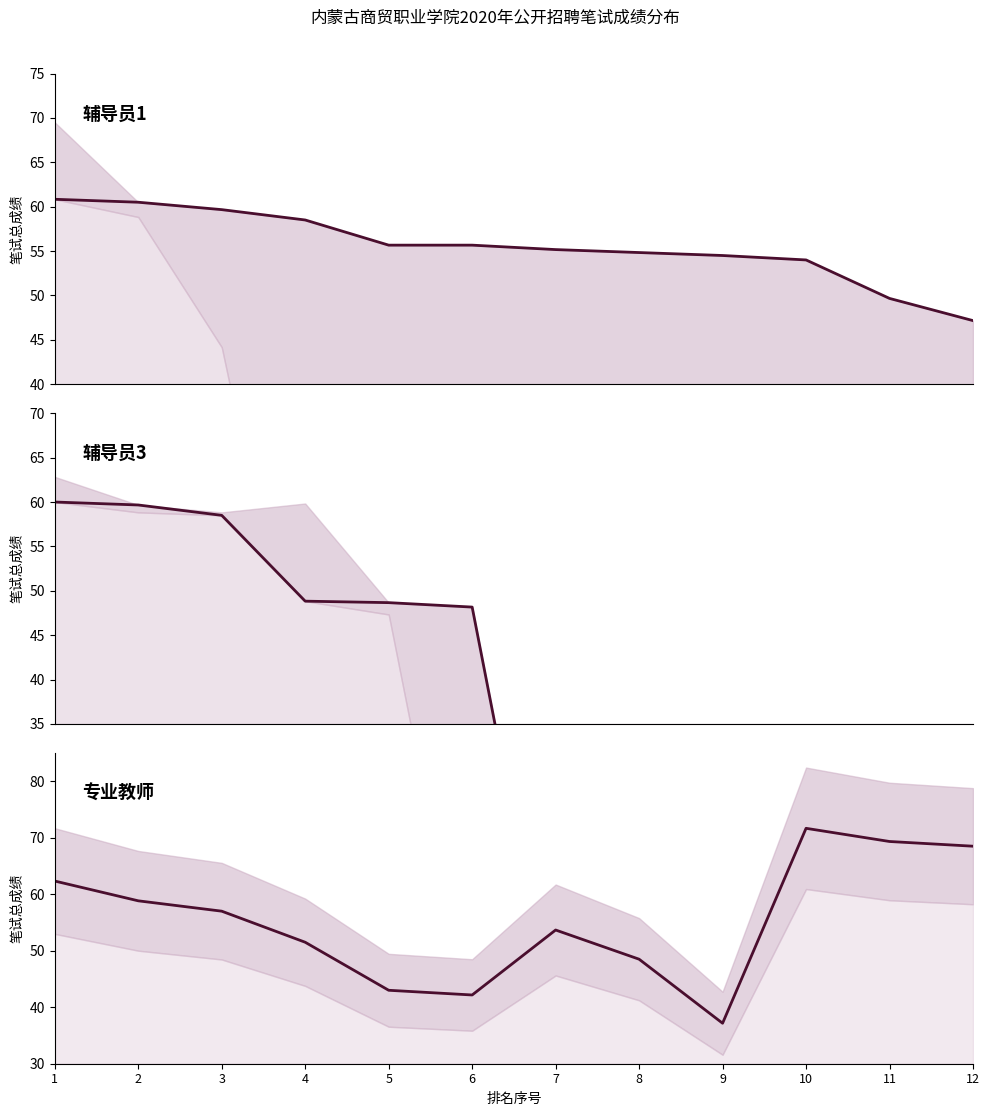

Rank the series by their maximum value, from highest to lowest.

专业教师, 辅导员1, 辅导员3